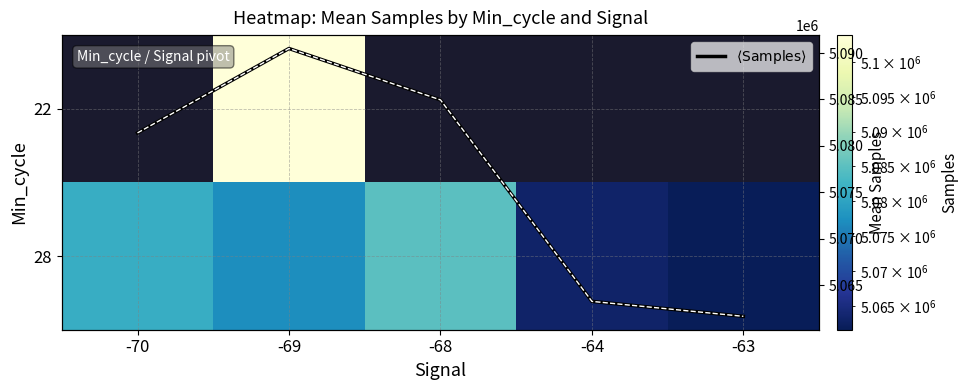

The $\langle\mathrm{Samples}\rangle$ series shows 5090486.8 at -69. True or false?

True